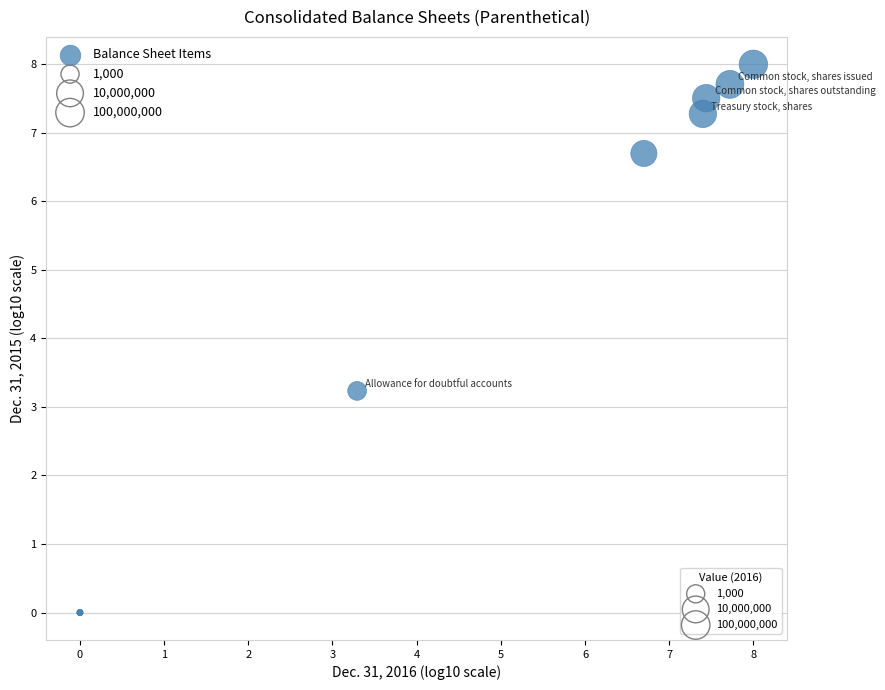

What Y value in the scatter plot is closest to 4?

3.2